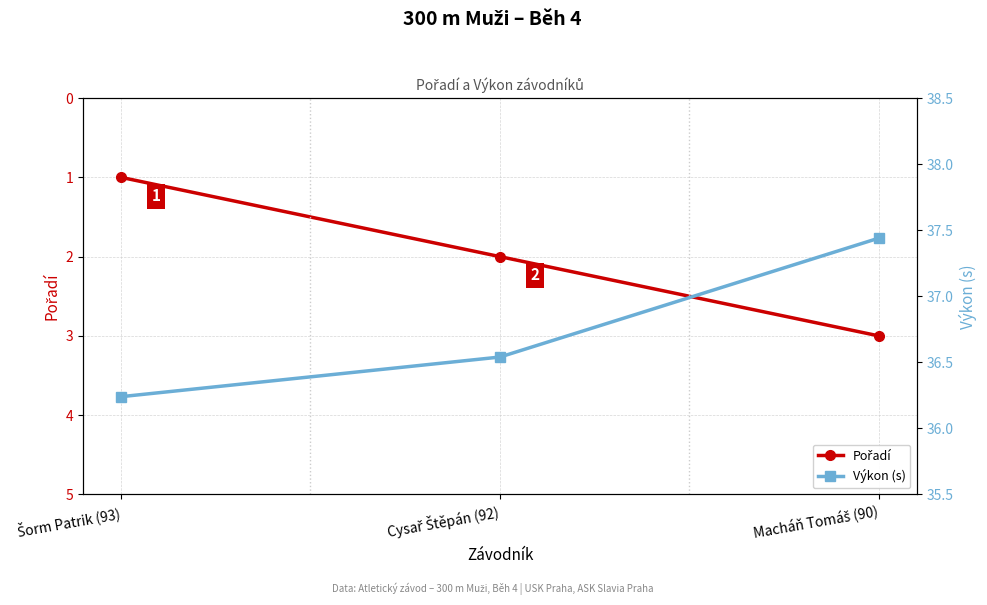

Where does the Pořadí series first go above 2?

Macháň Tomáš (90)